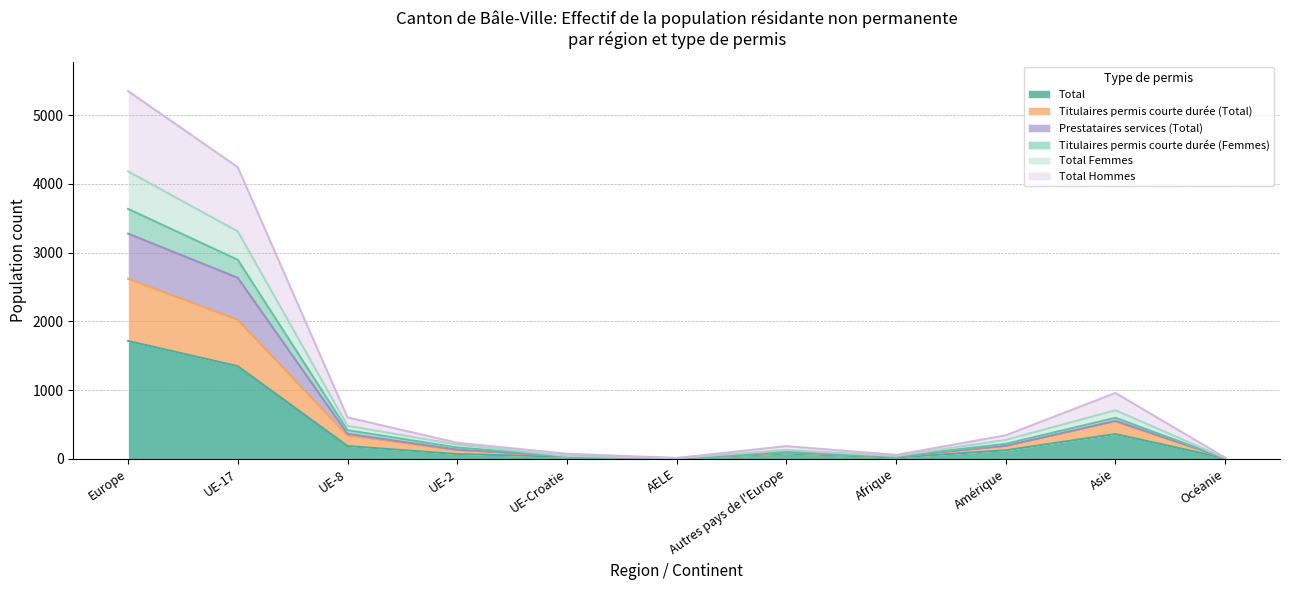

True or false: Total and Titulaires permis courte durée (Femmes) intersect in this chart.

False